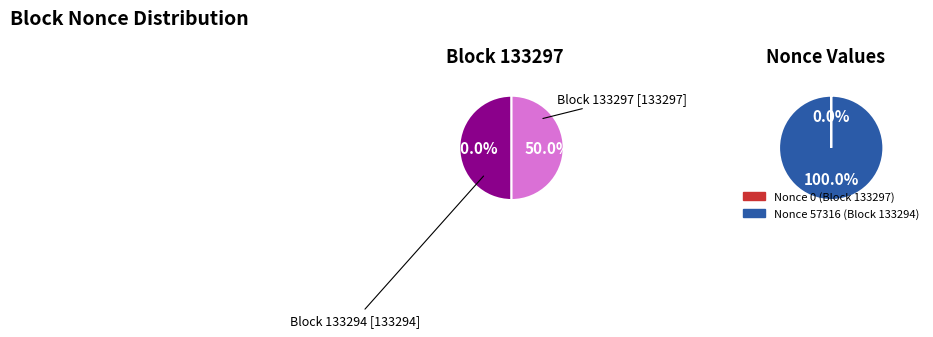

Is it true that 133294 is 100% of the pie?

True